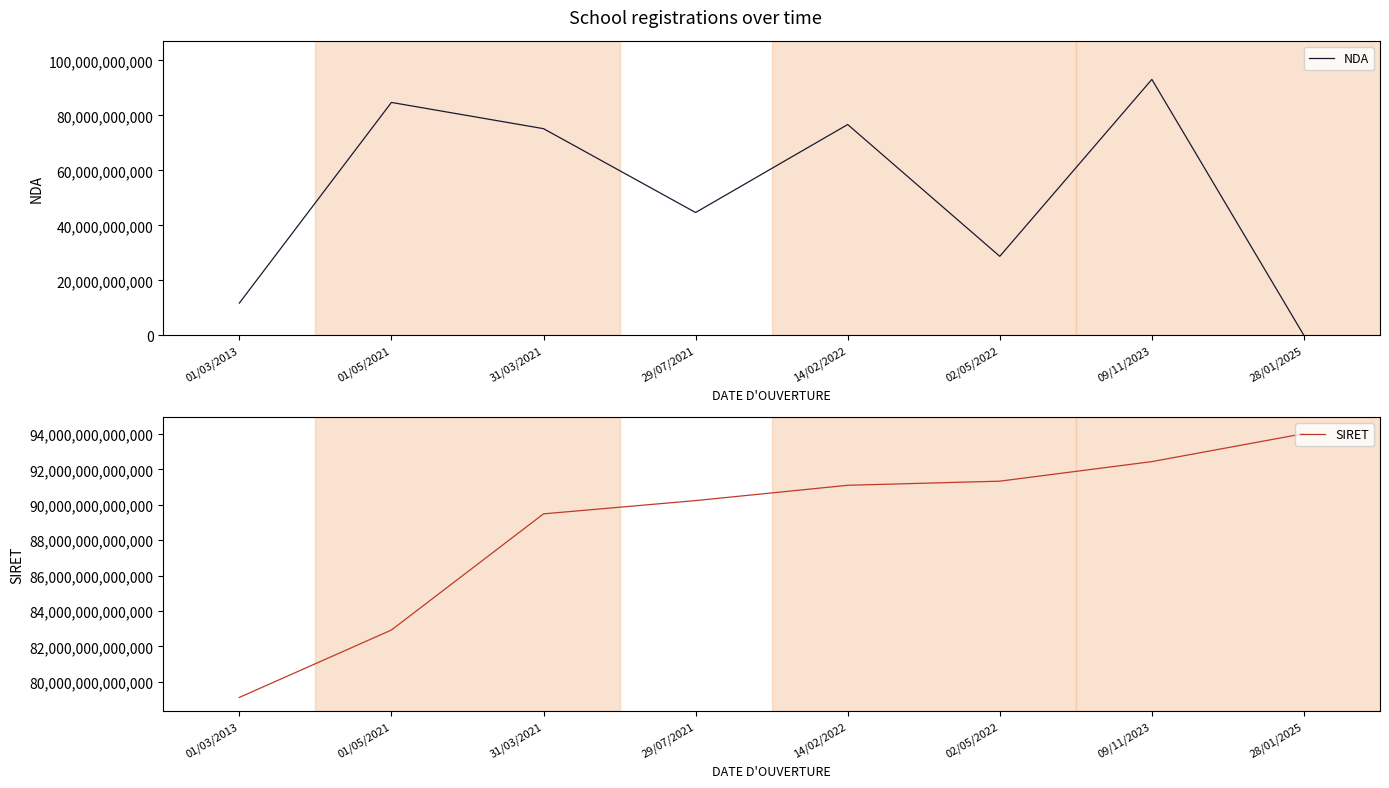

What is the difference between the highest and lowest values at 14/02/2022?

91027678537848